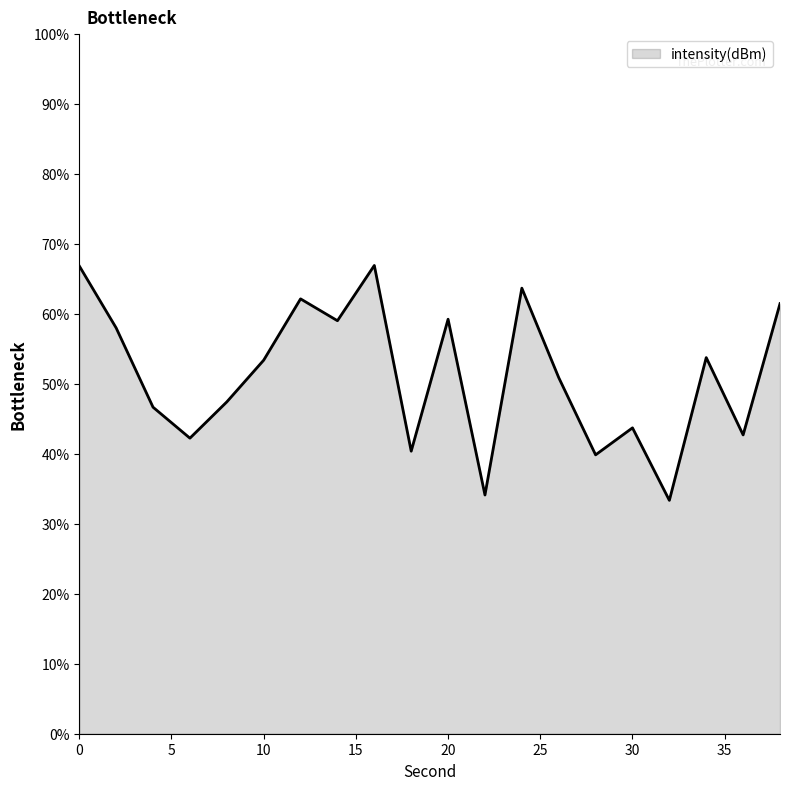

Does the chart have visible grid lines?

No